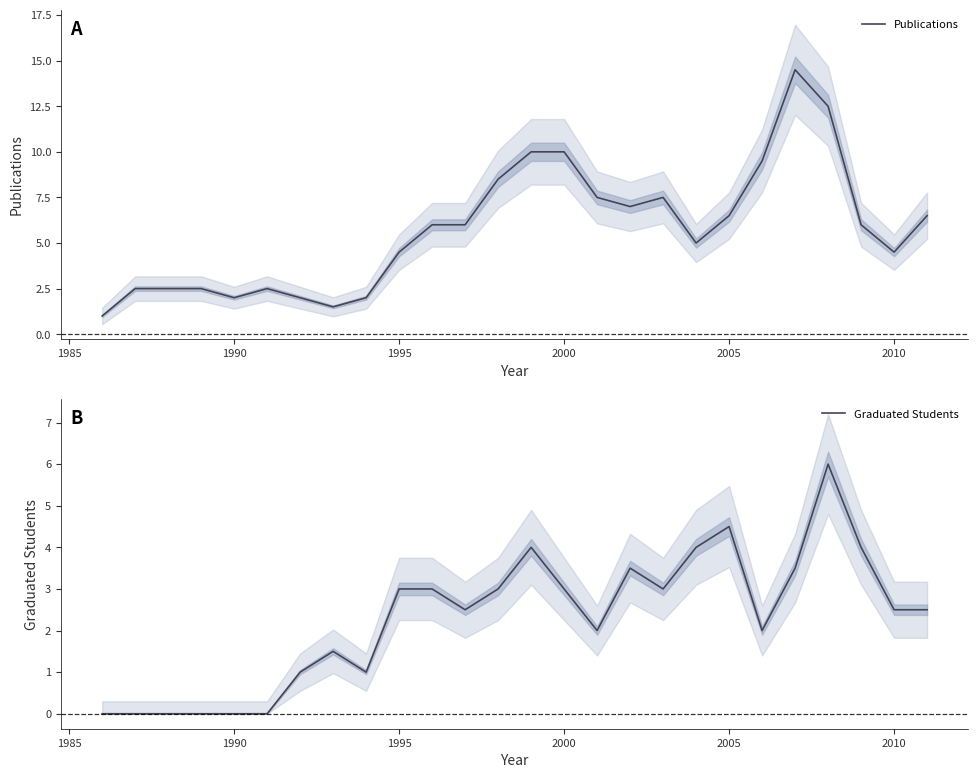

Is it true that Publications equals 6.4 at 1995?

False